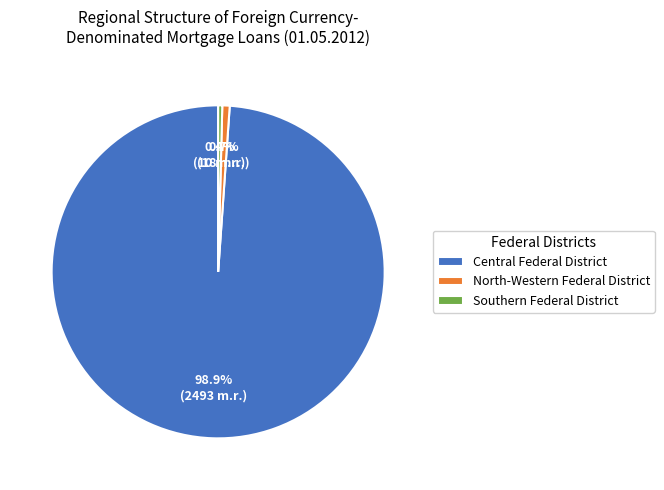

To the nearest percent, what is the average slice percentage?

33%